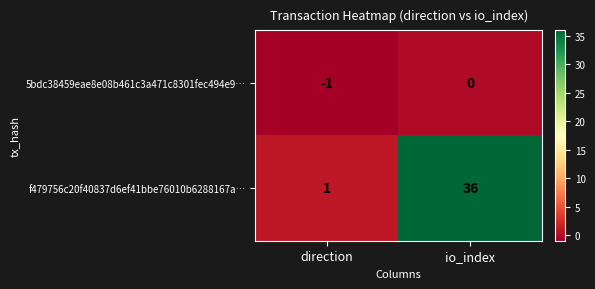

What is the difference between the maximum and minimum values in the f479756c20f40837d6ef41bbe76010b6288167a… series?

35